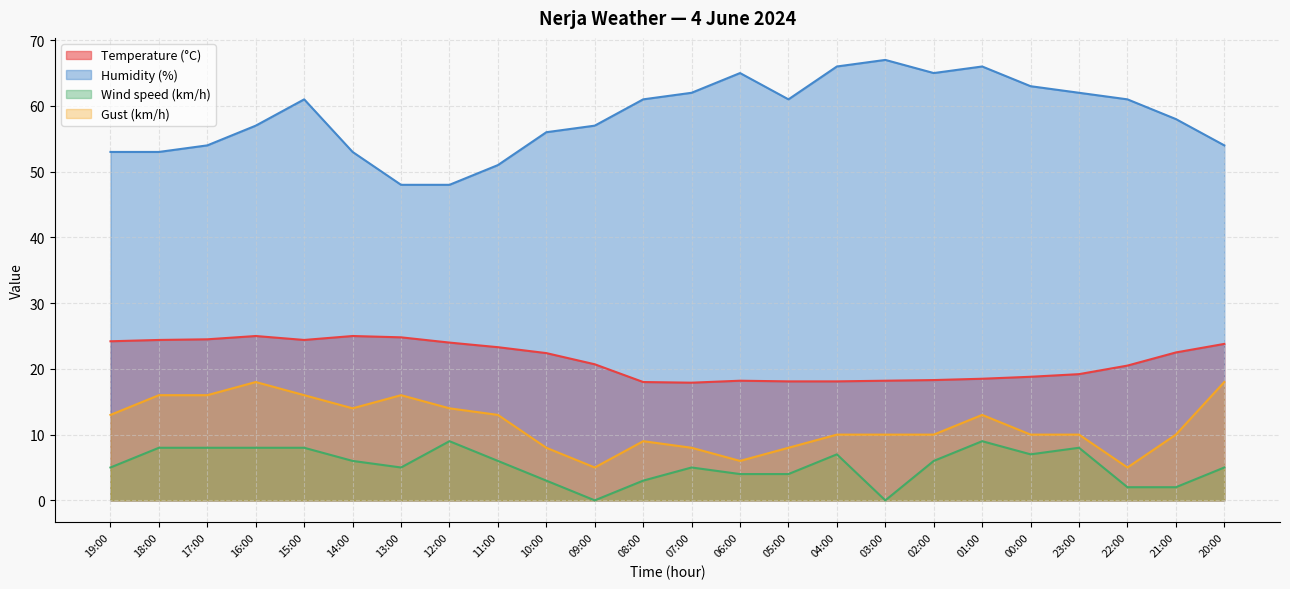

True or false: Gust (km/h) has a value of 21.3 at 13:00.

False